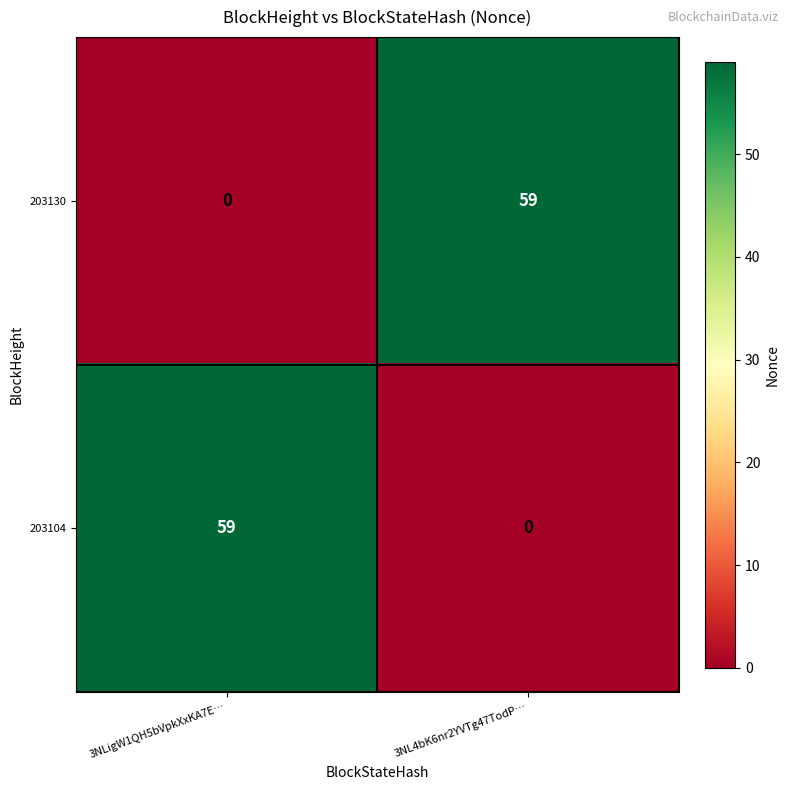

Is it true that 203104 equals 22 at 3NLigW1QH5bVpkXxKA7E…?

False